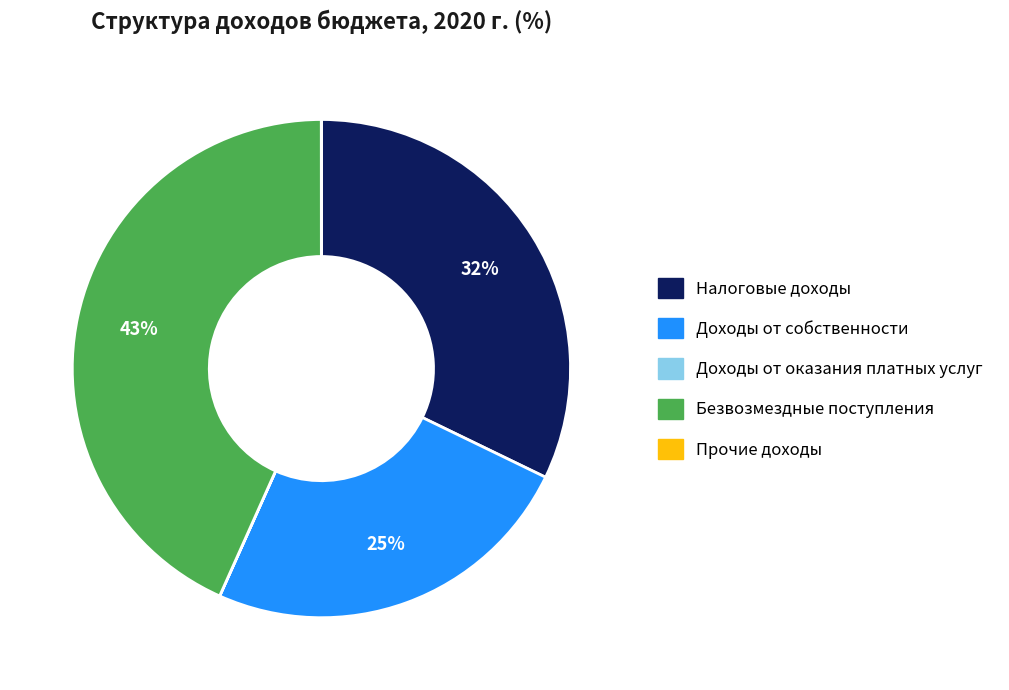

Does Безвозмездные поступления represent more than half of the total?

No